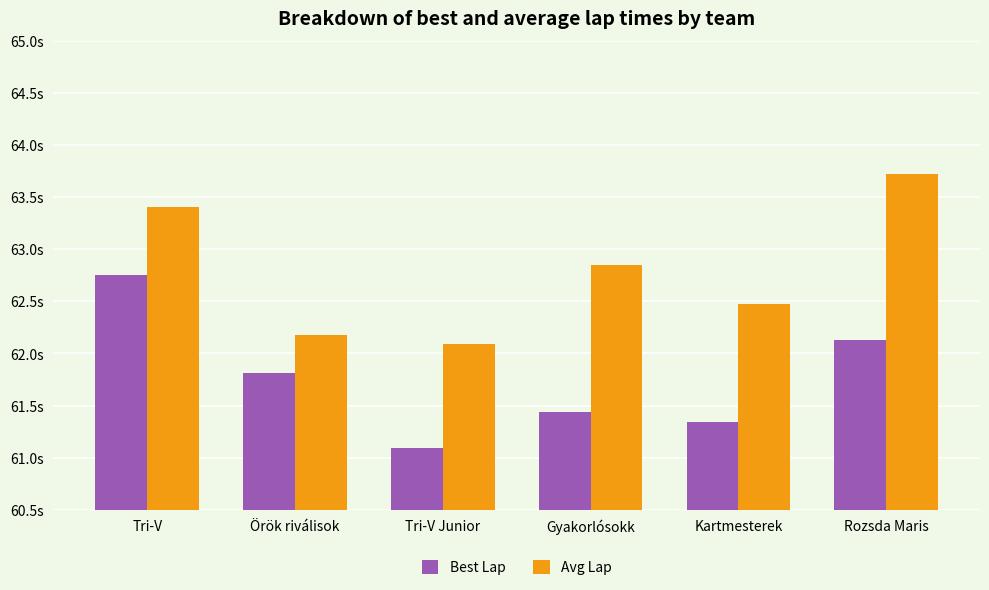

Does the chart contain any negative values?

No